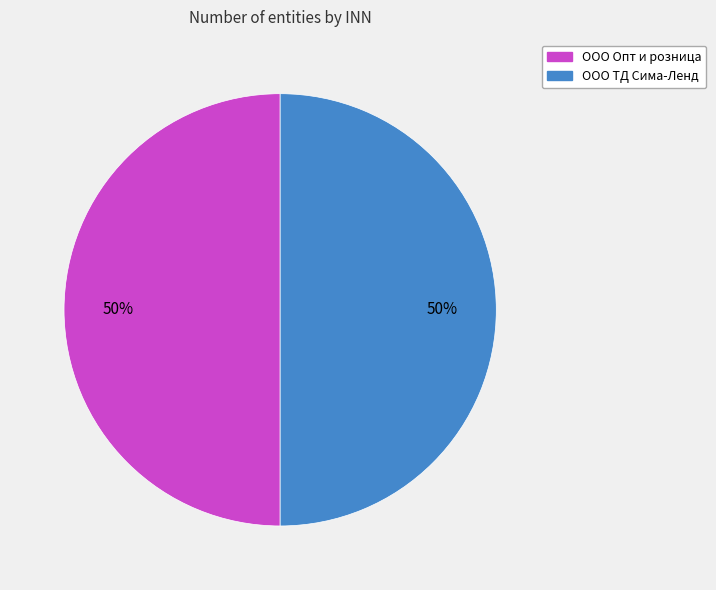

Is the sum of ООО Опт и розница and ООО ТД Сима-Ленд greater than half?

Yes